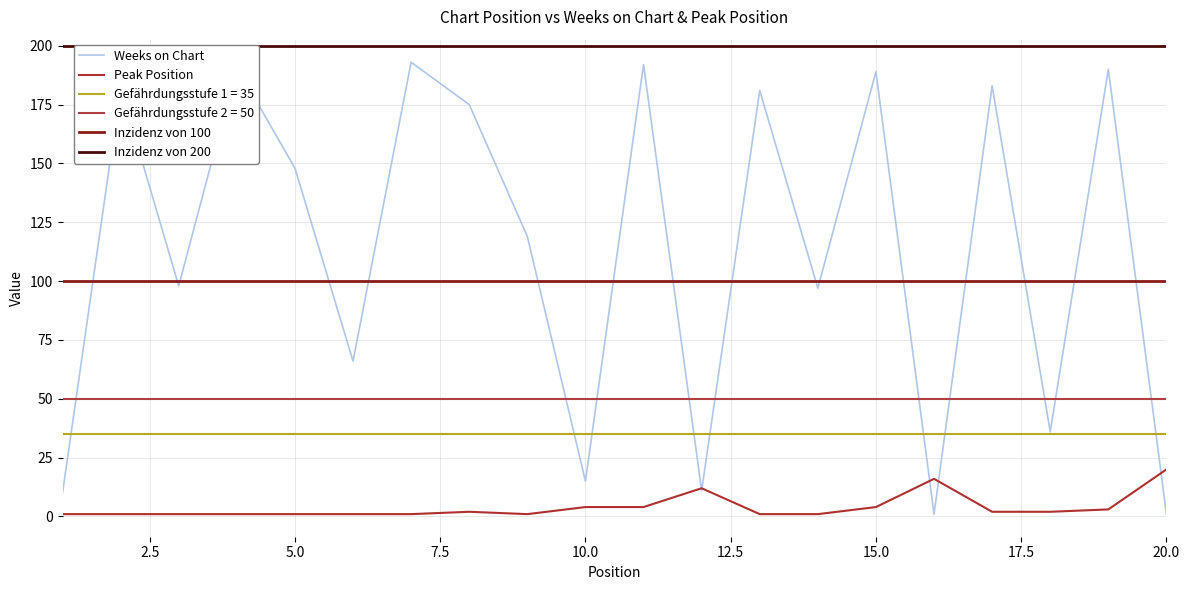

What is the value of the Peak Position point at the 7th from the left?

1